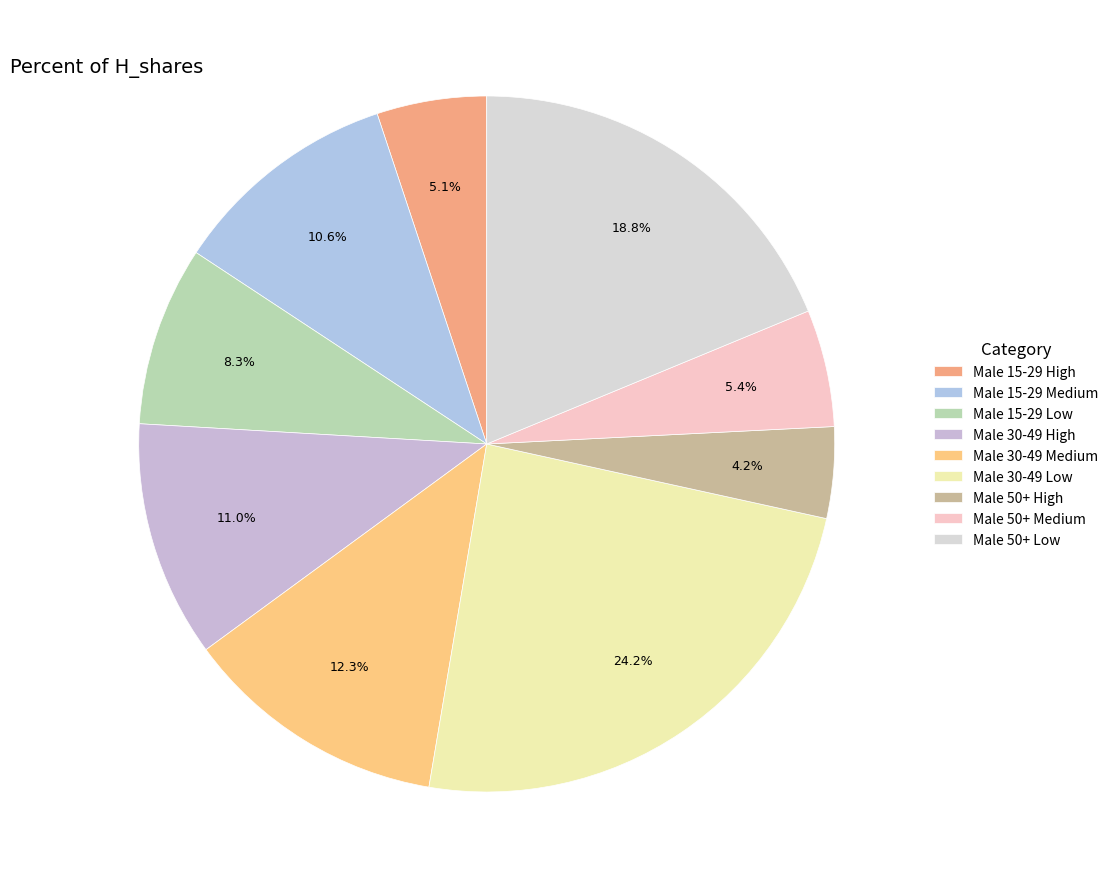

To the nearest percent, what is the difference between the largest and smallest slice percentages?

20%